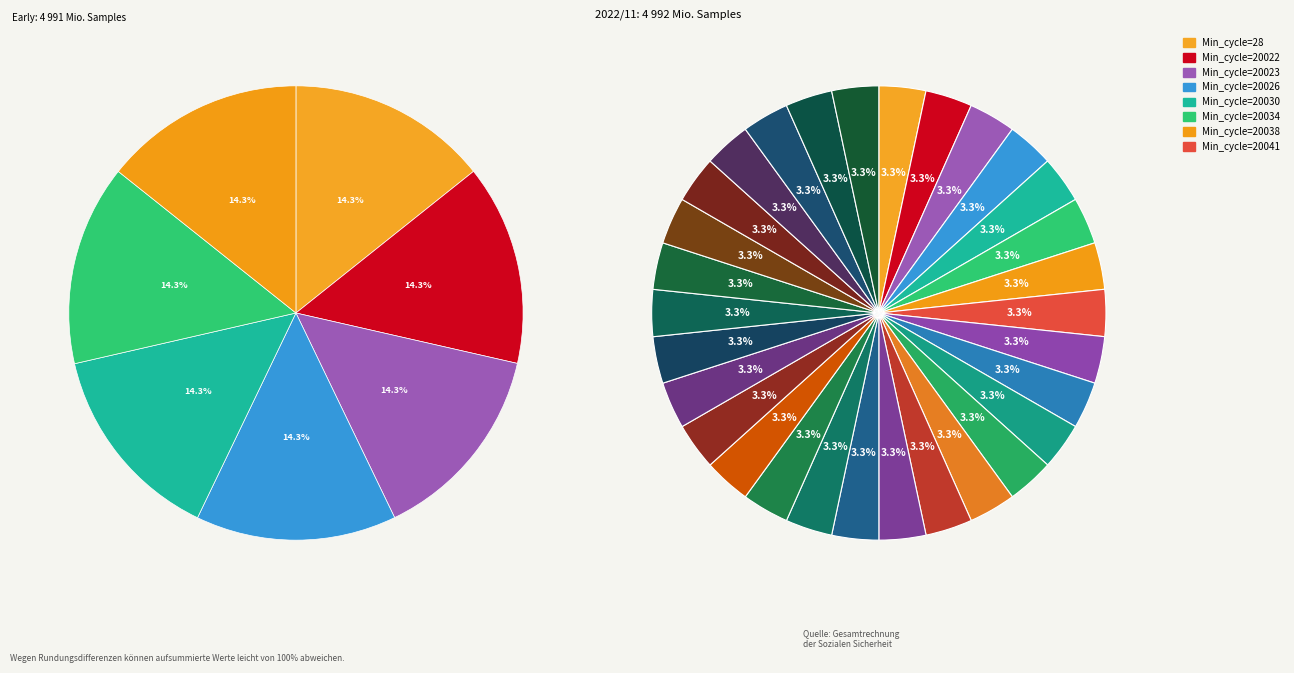

Rank the categories by value from highest to lowest.

20353, 20076, 20042, 20023, 20072, 20053, 20428, 20030, 20065, 20356, 20069, 20483, 20161, 20034, 20073, 20108, 28, 20041, 20057, 20071, 20045, 20038, 20562, 20026, 20043, 20054, 20113, 20157, 20448, 20022